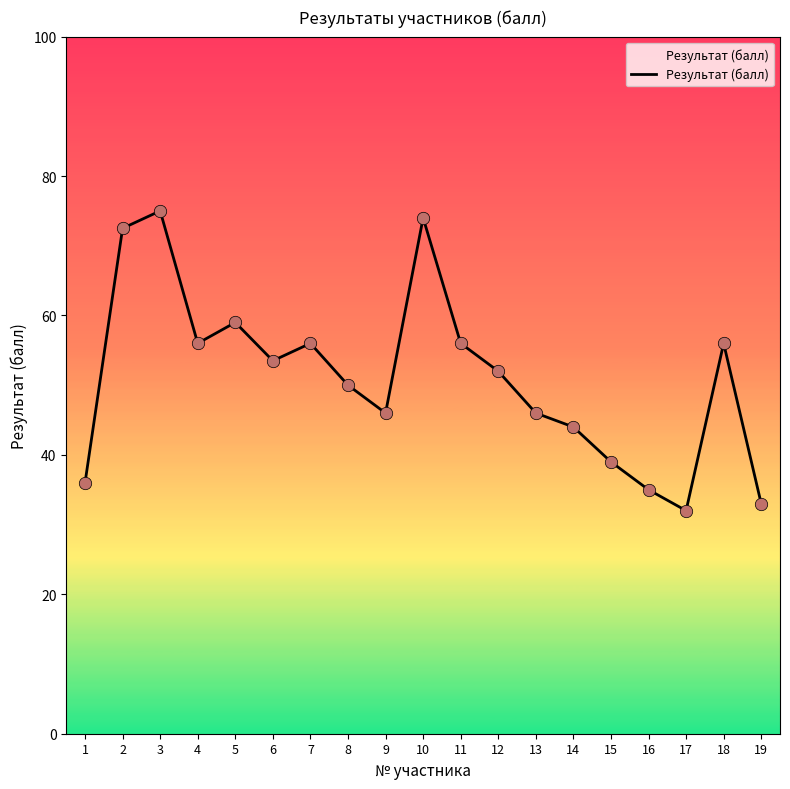

What is the ratio of the value at 2 to the value at 18?

1.3